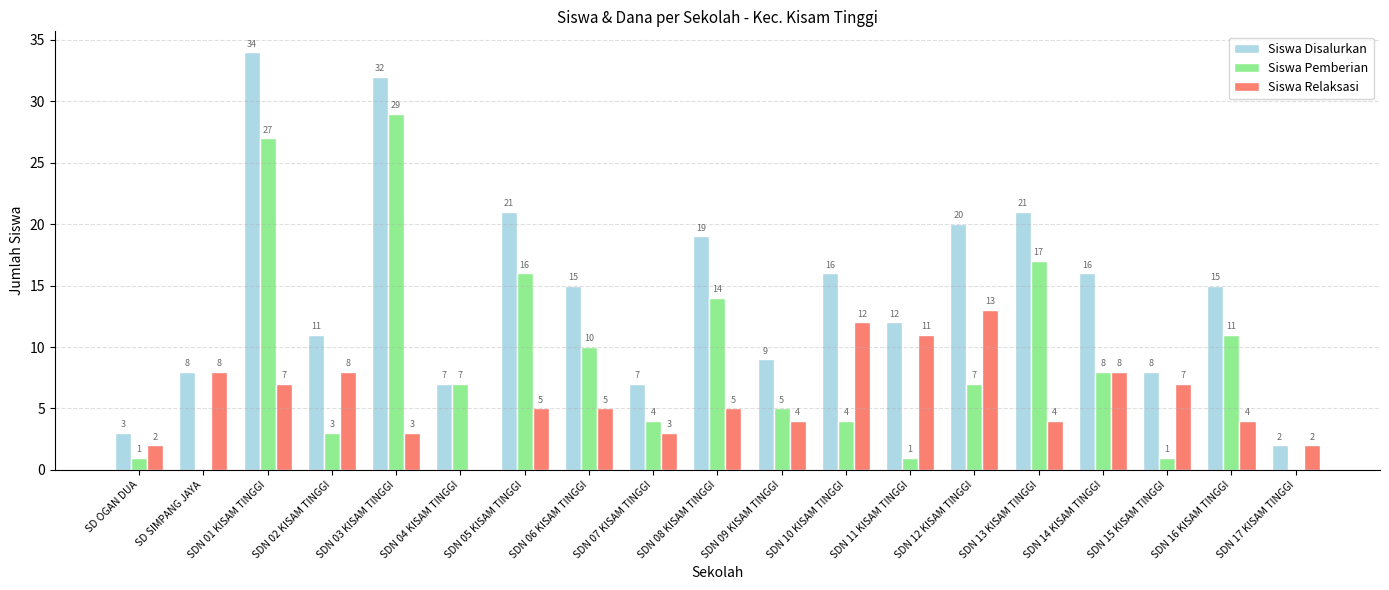

Are the bars grouped side by side (vs. stacked)?

Yes